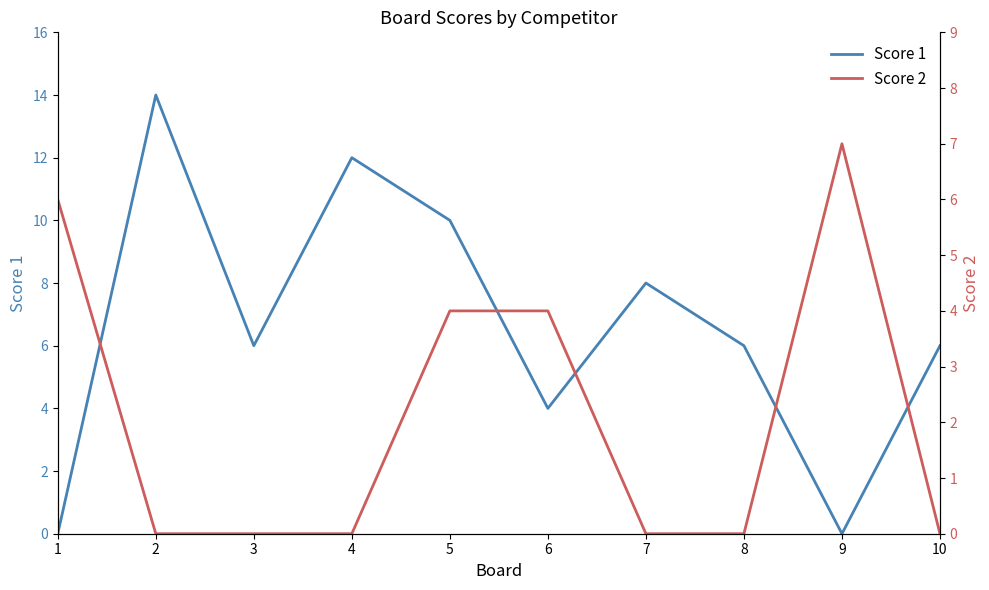

What is the sum of the Score 1 values at 4 and 3?

18